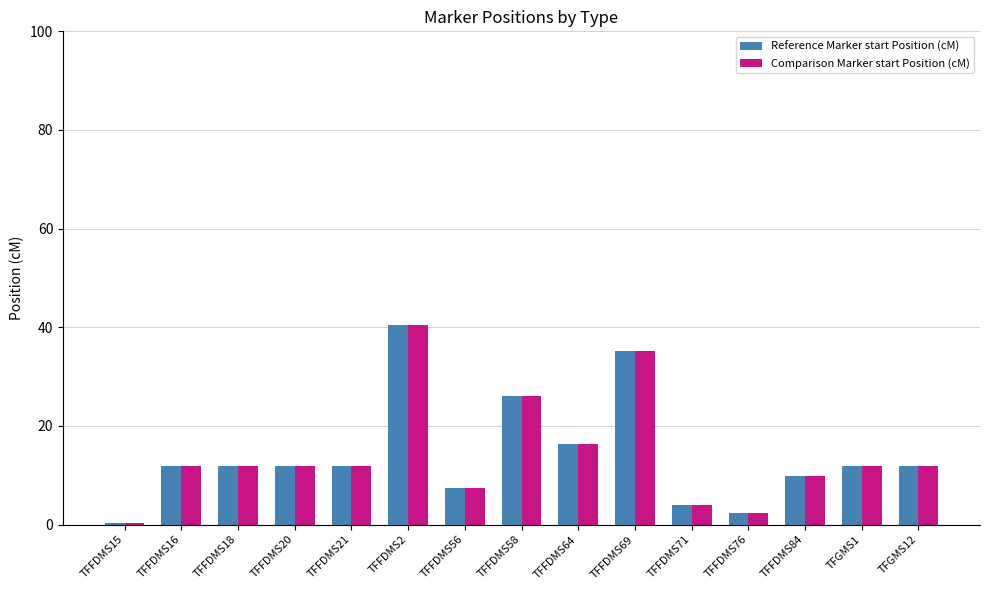

At which label does Comparison Marker start Position (cM) reach its peak?

TFFDMS2